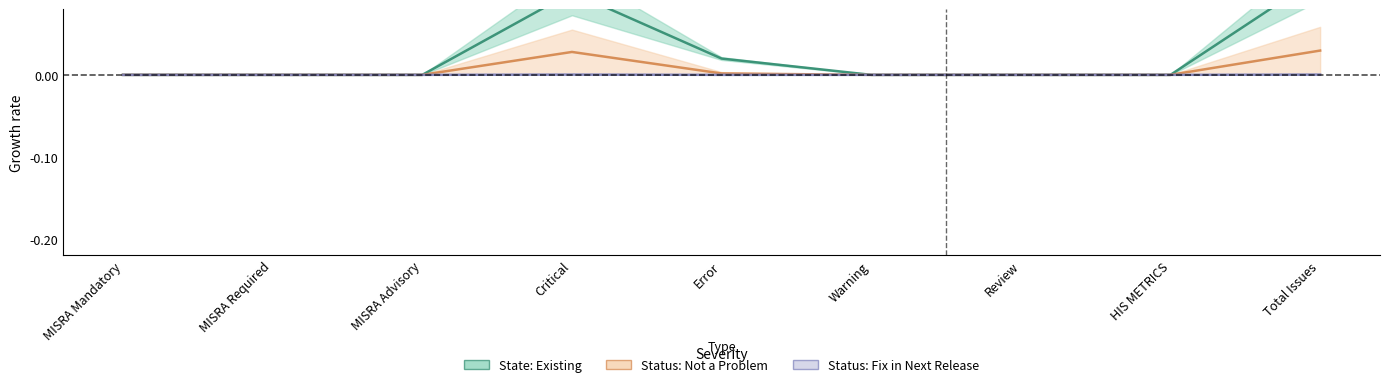

In Status: Ignore, how many points are higher than both neighbors (excluding endpoints)?

1